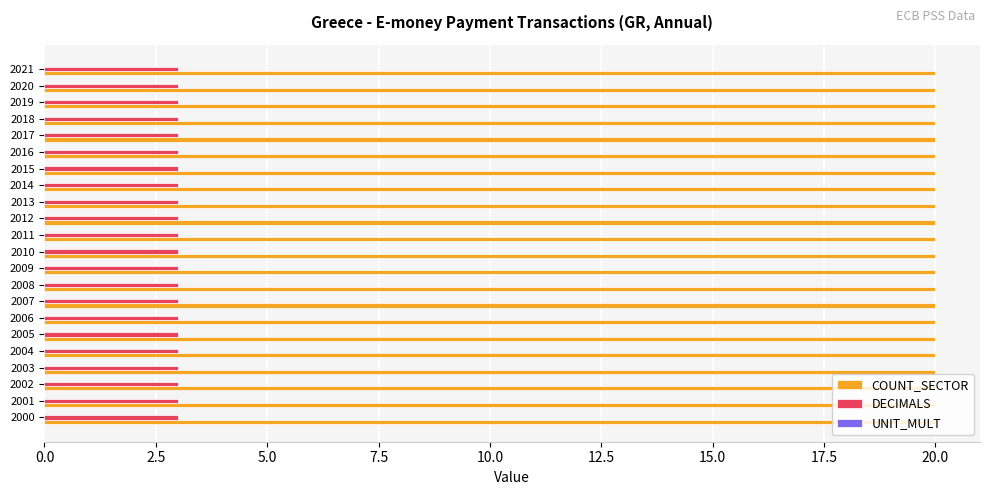

True or false: COUNT_SECTOR has a value of 20 at 2014.

True